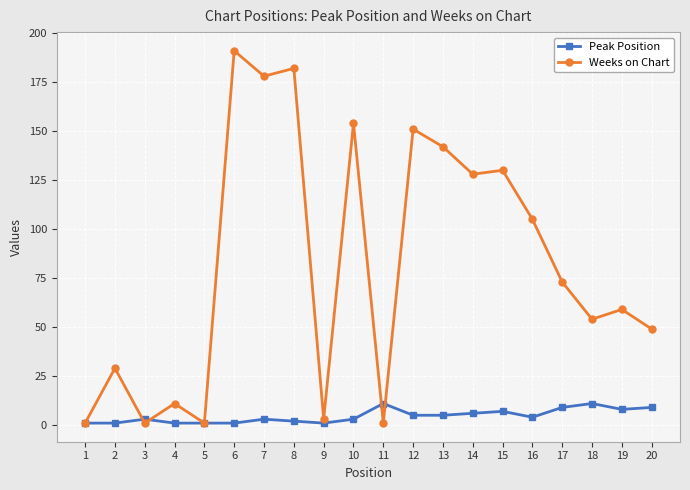

Which series has the largest total across all categories?

Weeks on Chart